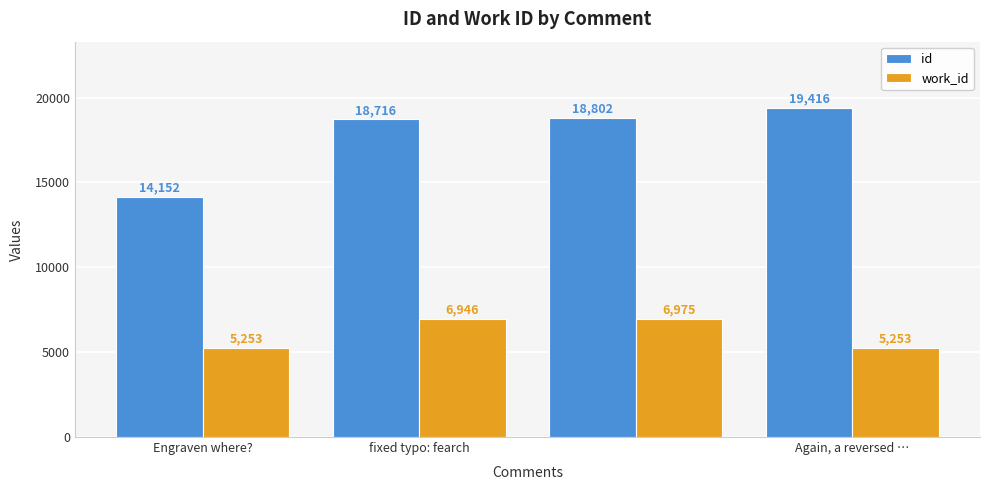

How many categories are shown in the chart?

4